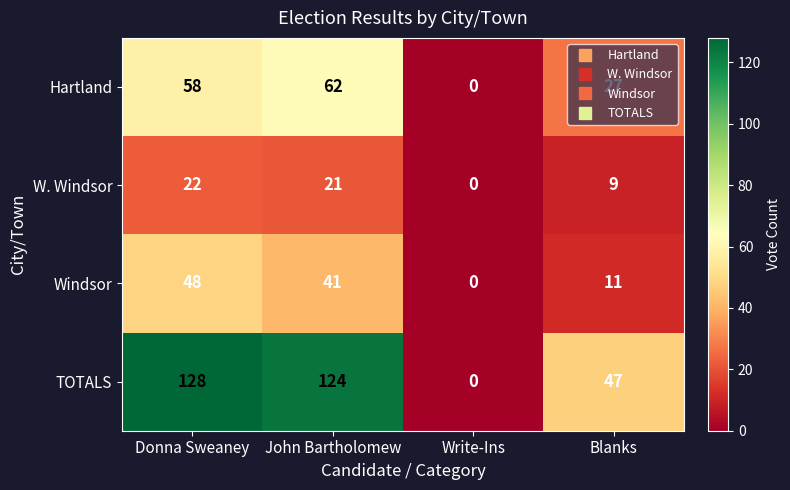

What is the greatest value displayed?

128